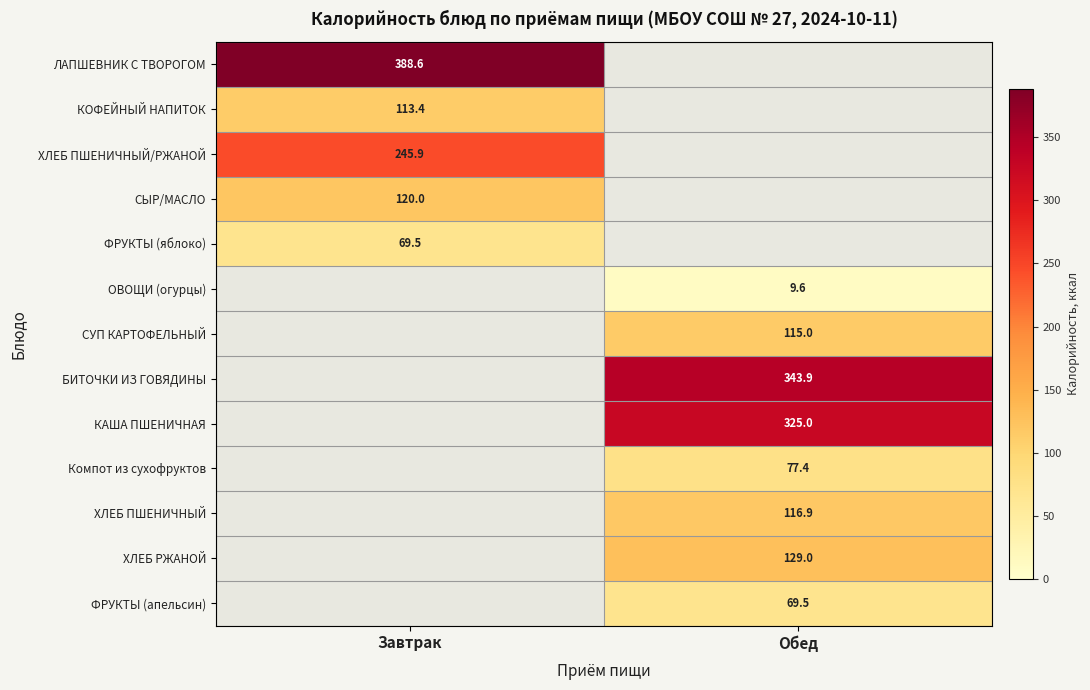

True or false: БИТОЧКИ ИЗ ГОВЯДИНЫ has a value of 516.8 at Обед.

False